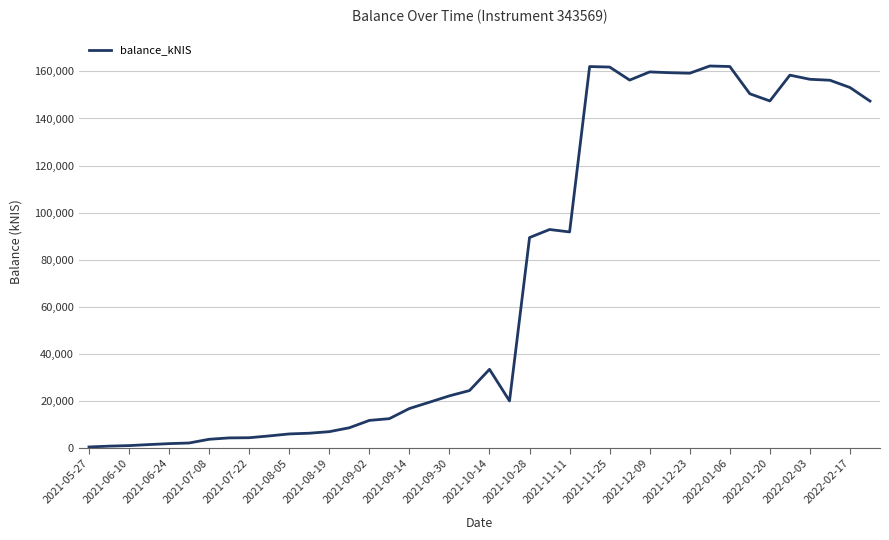

What is the difference between the maximum and minimum values?

161934.1